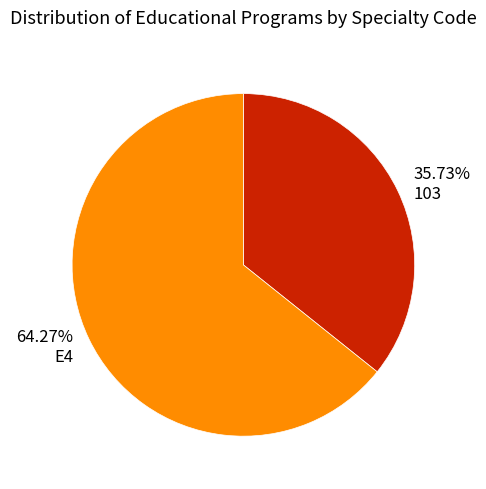

What percentage is NOT represented by E4?

35.7%